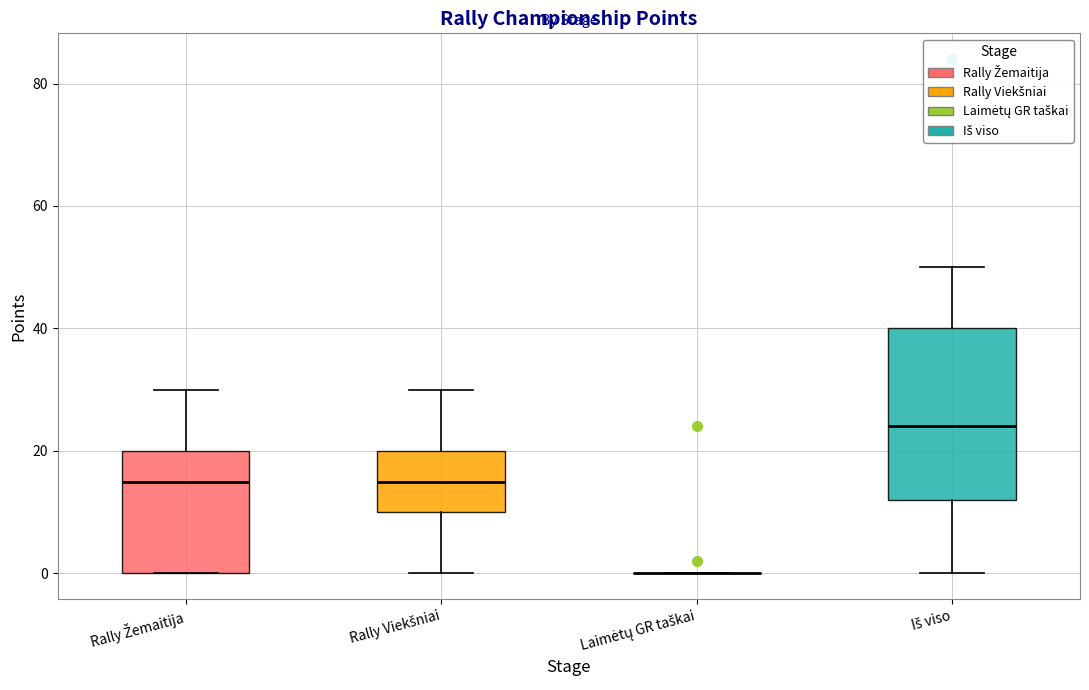

Where is the lower edge of the box for Rally Žemaitija on the y-axis? The values are not printed on the chart, so give them approximately, as read against the axis.

0